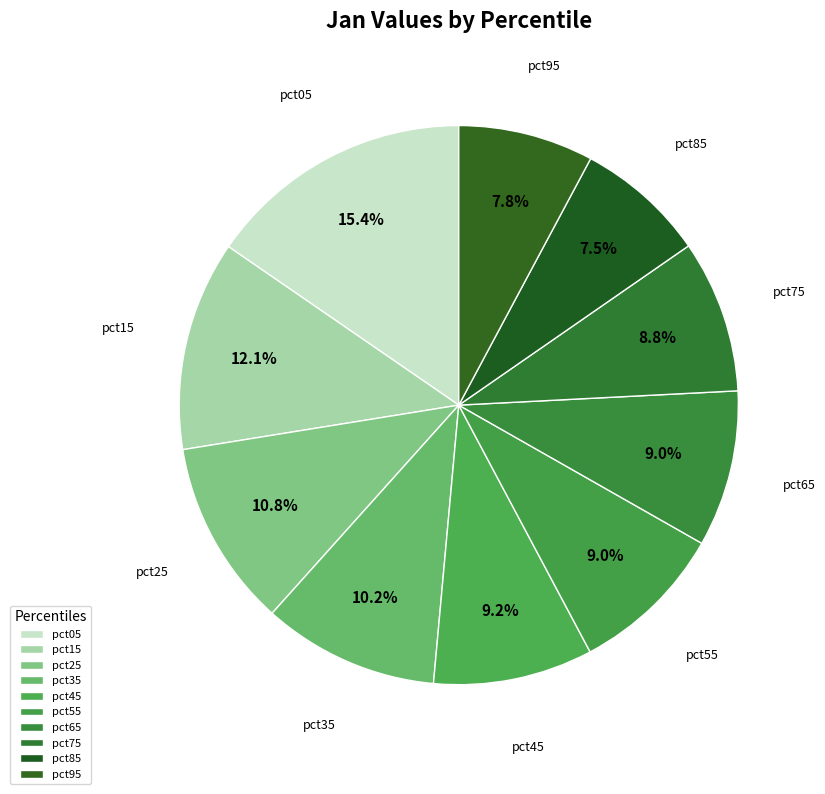

How many slices are in this pie chart?

10